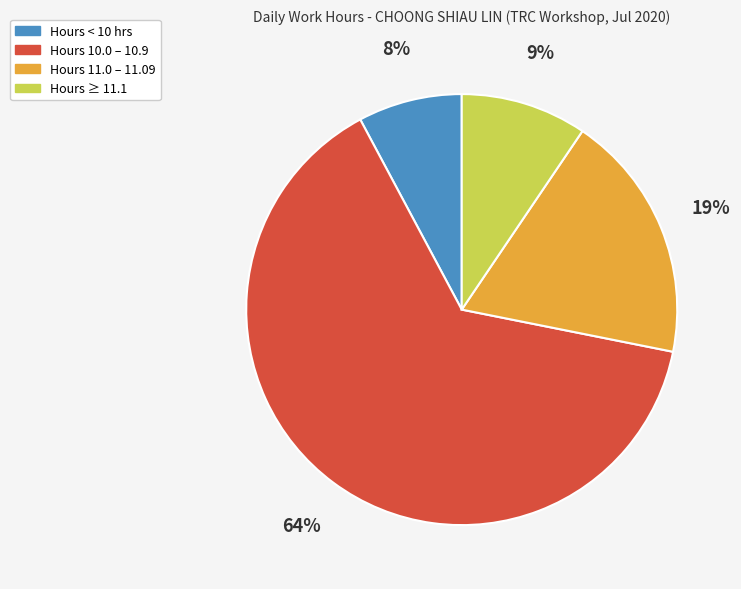

Which category has the biggest portion of the pie?

Hours 10.0 – 10.9